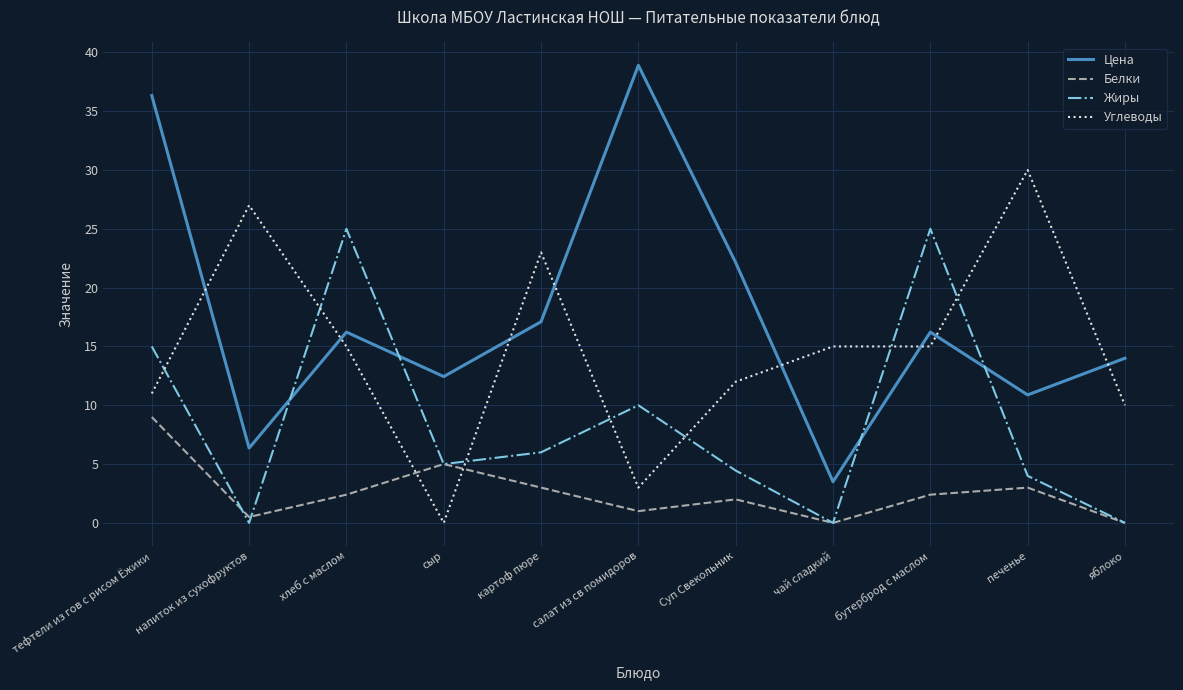

Does the chart display data point markers on the line(s)?

No